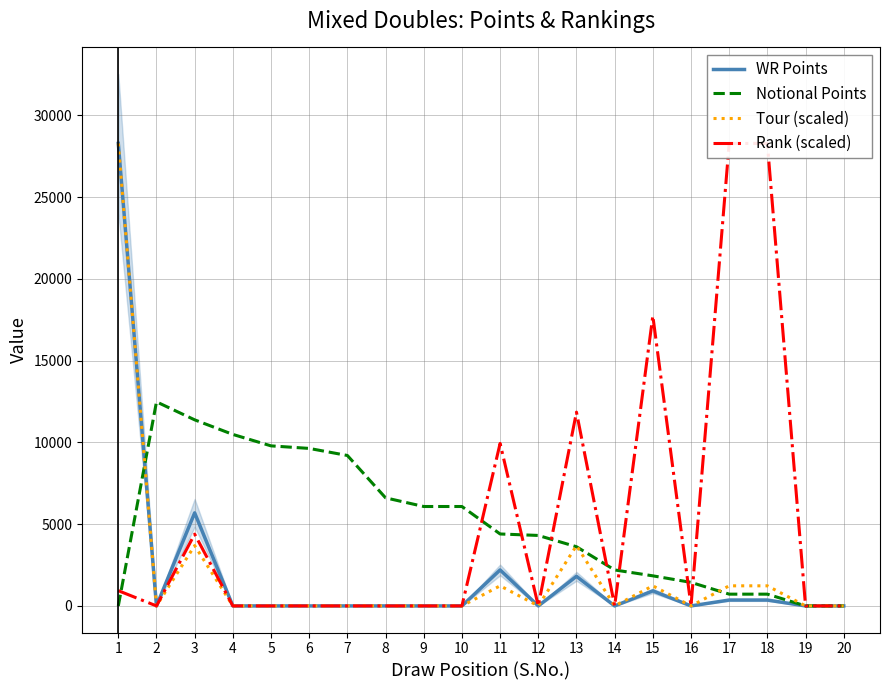

At how many categories does at least one series exceed 3067?

16